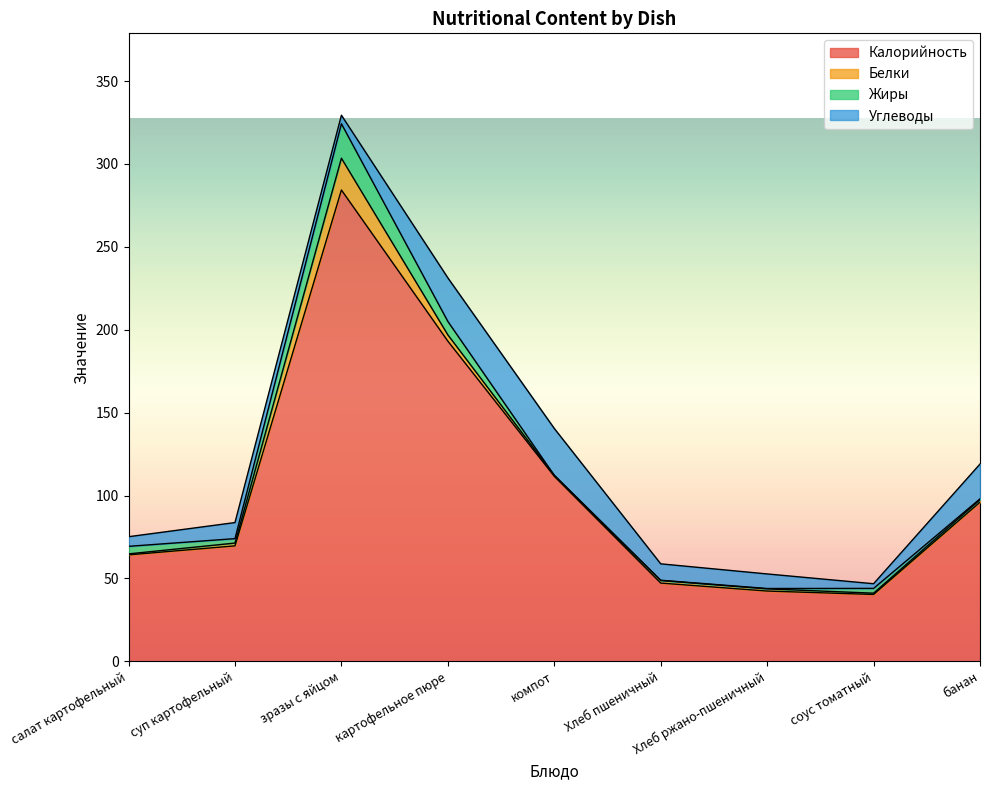

Where does the Белки series first go above 1?

суп картофельный